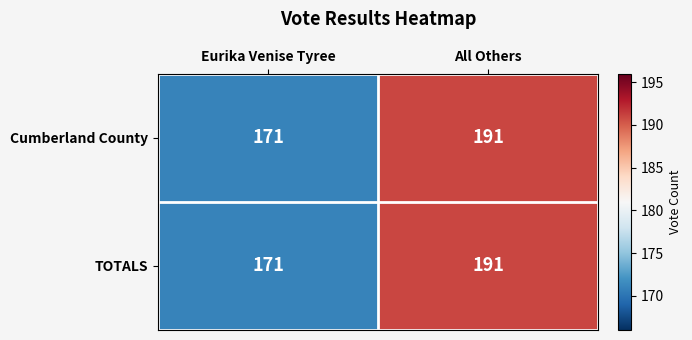

Reading right to left, list all the values displayed in this chart.

Cumberland County: All Others=191	Eurika Venise Tyree=171
TOTALS: All Others=191	Eurika Venise Tyree=171